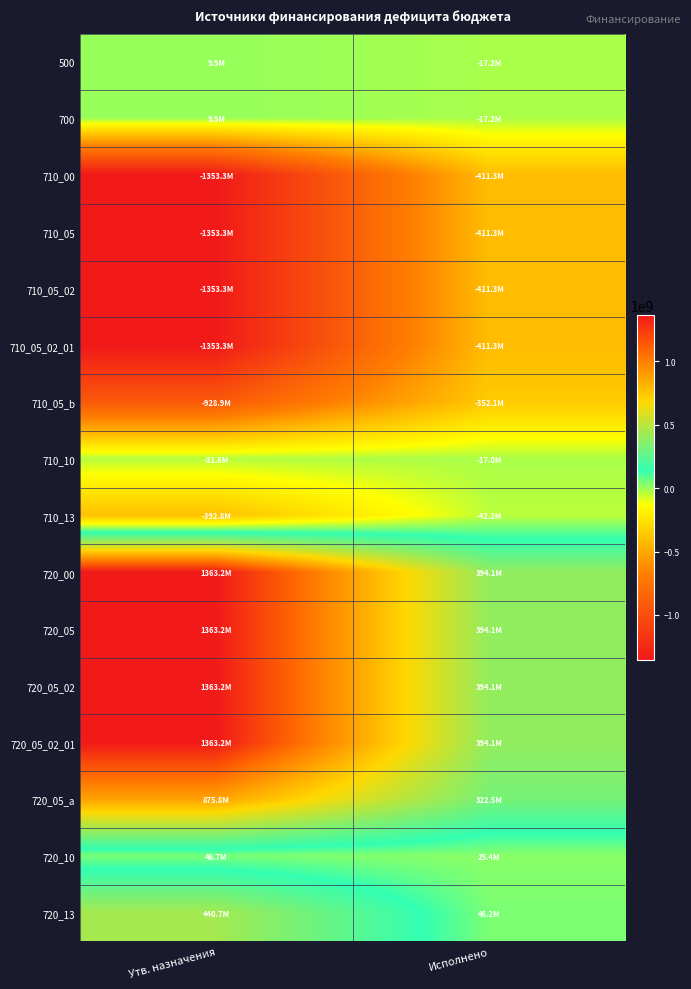

Reading right to left, list all the values displayed in this chart.

500: Исполнено=-17223323.8	Утв. назначения=9880945.1
700: Исполнено=-17223323.8	Утв. назначения=9880945.1
710_00: Исполнено=-411317607.8	Утв. назначения=-1353309435.0
710_05: Исполнено=-411317607.8	Утв. назначения=-1353309435.0
710_05_02: Исполнено=-411317607.8	Утв. назначения=-1353309435.0
710_05_02_01: Исполнено=-411317607.8	Утв. назначения=-1353309435.0
710_05_b: Исполнено=-352089060.6	Утв. назначения=-928898246.3
710_10: Исполнено=-17005424.2	Утв. назначения=-31567490.0
710_13: Исполнено=-42223123.0	Утв. назначения=-392843698.7
720_00: Исполнено=394094284.0	Утв. назначения=1363190380.2
720_05: Исполнено=394094284.0	Утв. назначения=1363190380.2
720_05_02: Исполнено=394094284.0	Утв. назначения=1363190380.2
720_05_02_01: Исполнено=394094284.0	Утв. назначения=1363190380.2
720_05_a: Исполнено=322501534.4	Утв. назначения=875825993.5
720_10: Исполнено=25376297.9	Утв. назначения=46663827.7
720_13: Исполнено=46216451.7	Утв. назначения=440700559.0